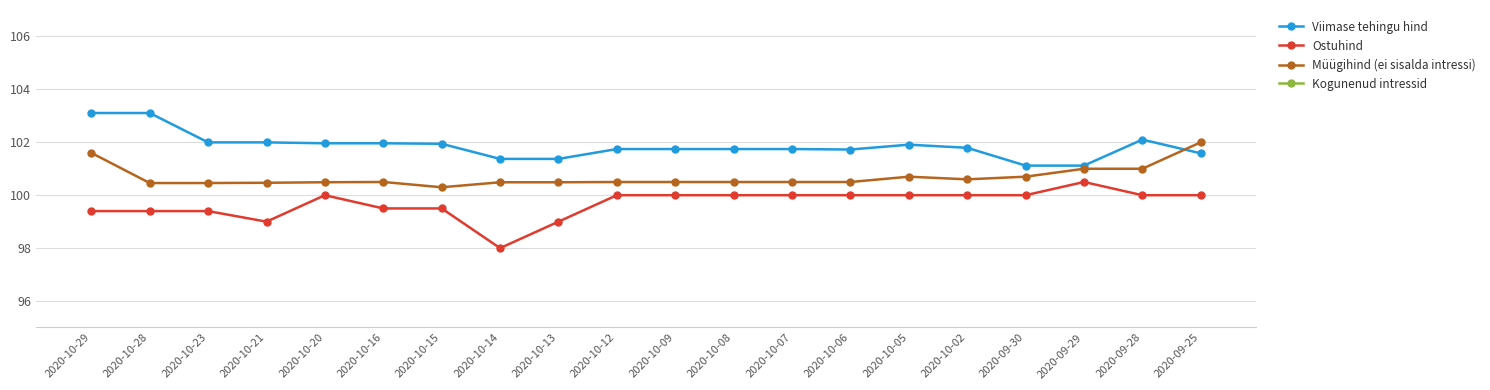

True or false: Ostuhind has more than 2 interior local peaks.

False